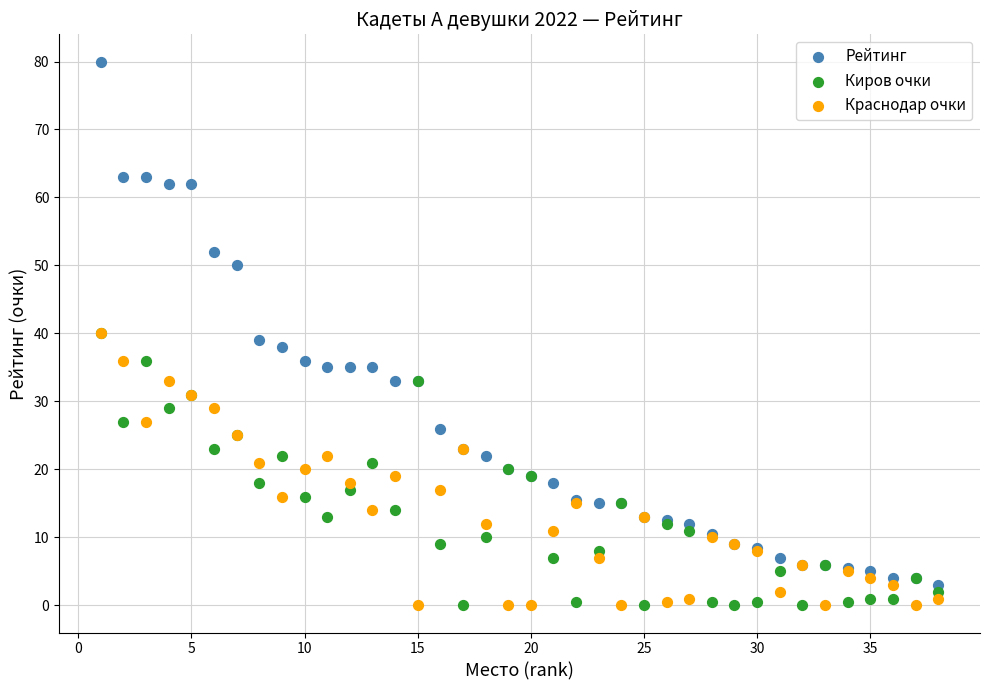

What are all the series names shown in the legend?

Рейтинг, Киров очки, Краснодар очки